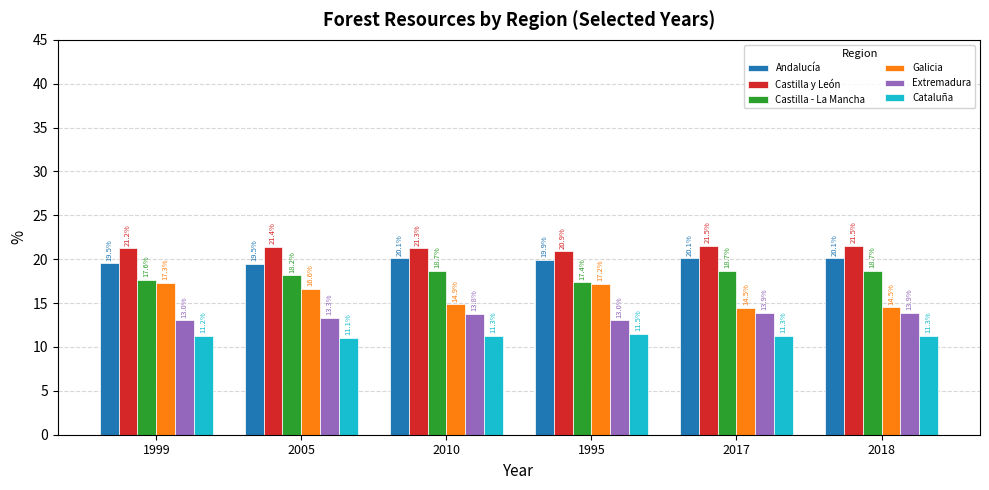

At how many categories does at least one series exceed 12?

6